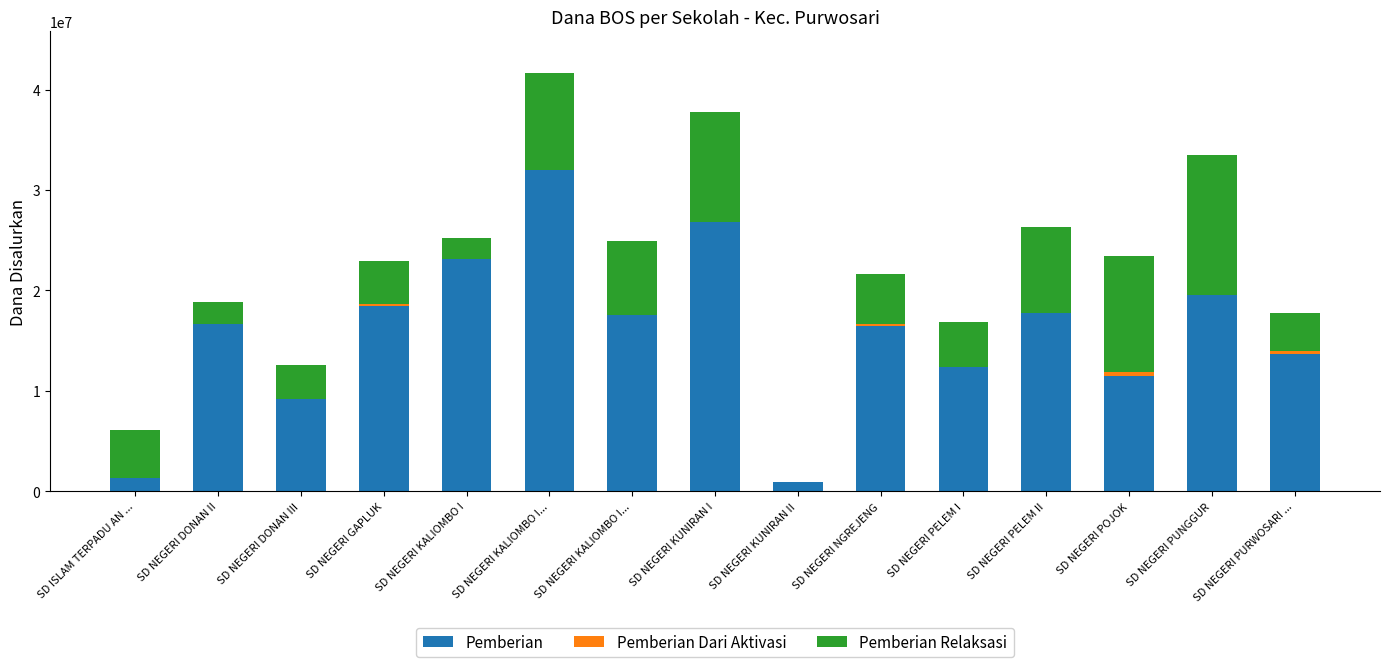

List the series in order of their overall mean, highest first.

Pemberian, Pemberian Relaksasi, Pemberian Dari Aktivasi